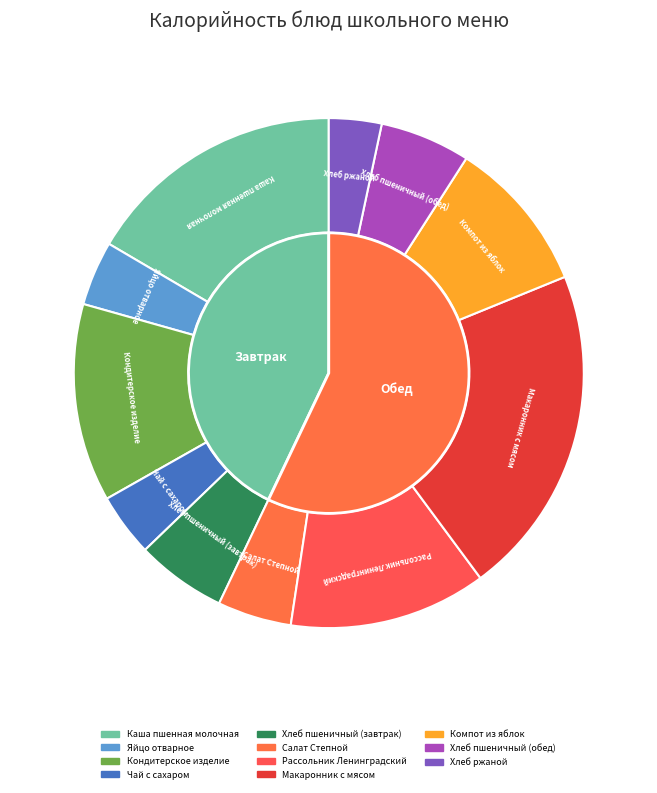

Between Каша пшенная молочная and Салат Степной, which is larger?

Каша пшенная молочная